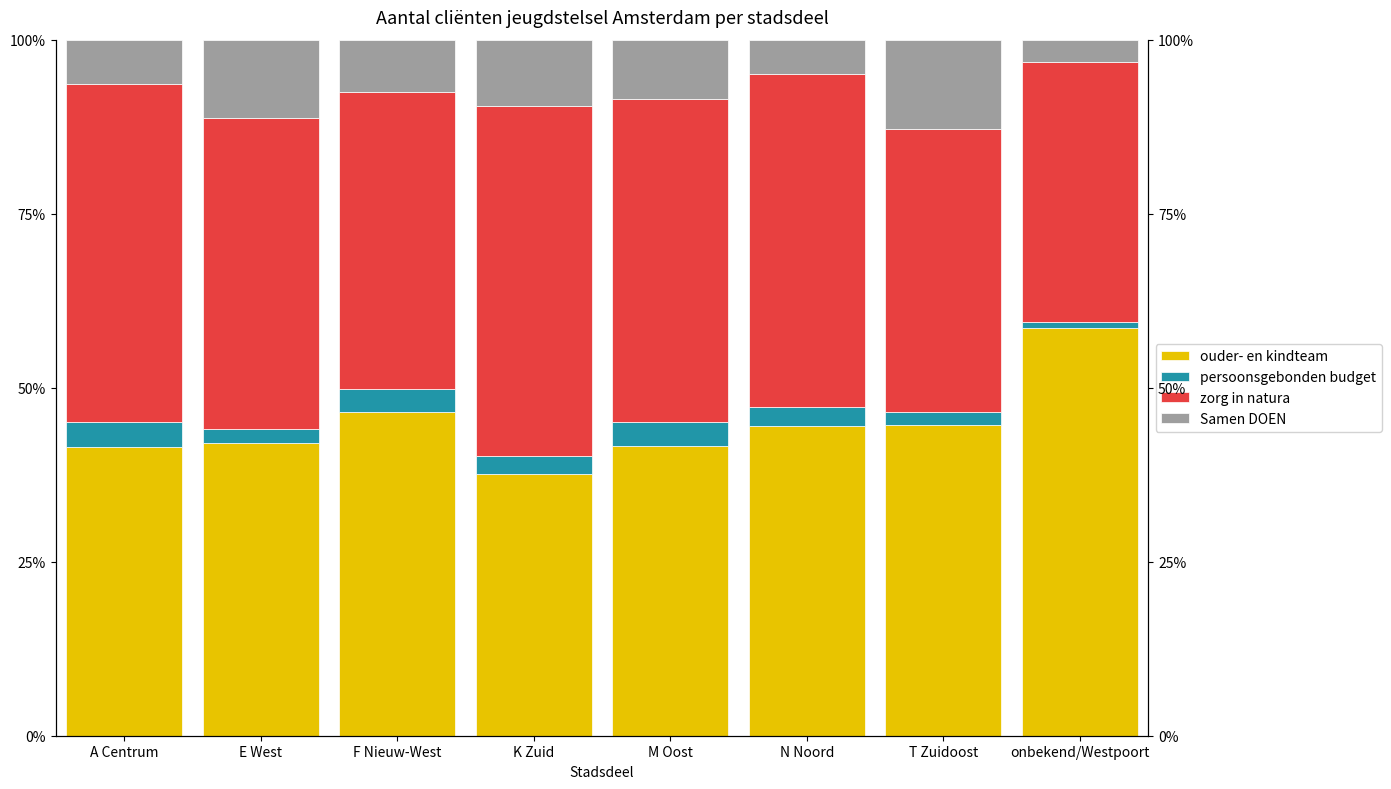

List the labels in order of Samen DOEN value, largest first.

T Zuidoost, E West, K Zuid, M Oost, F Nieuw-West, A Centrum, N Noord, onbekend/Westpoort